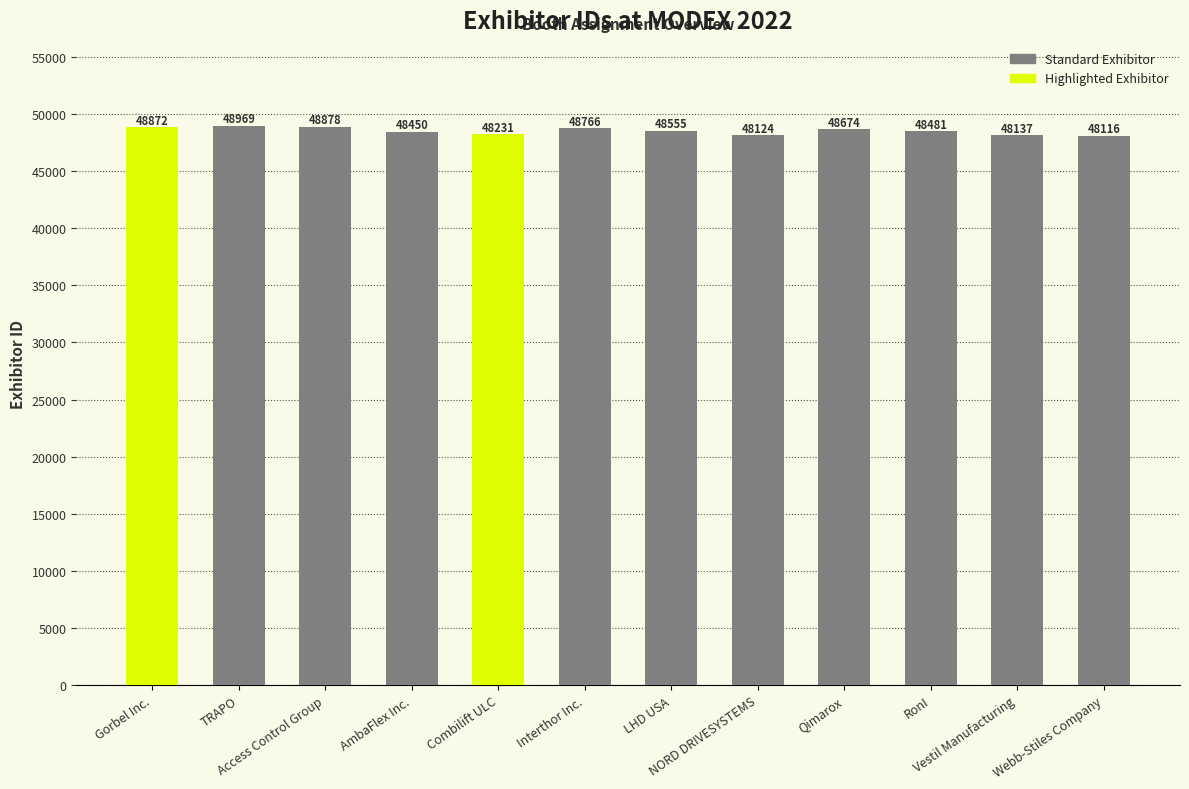

Between Combilift ULC and Webb-Stiles Company, which is larger?

Combilift ULC